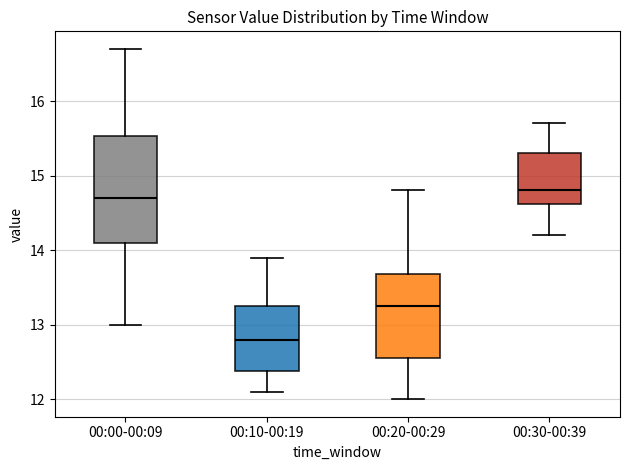

Where is the upper edge of the box for 00:20-00:29 on the y-axis? The values are not printed on the chart, so give them approximately, as read against the axis.

13.7